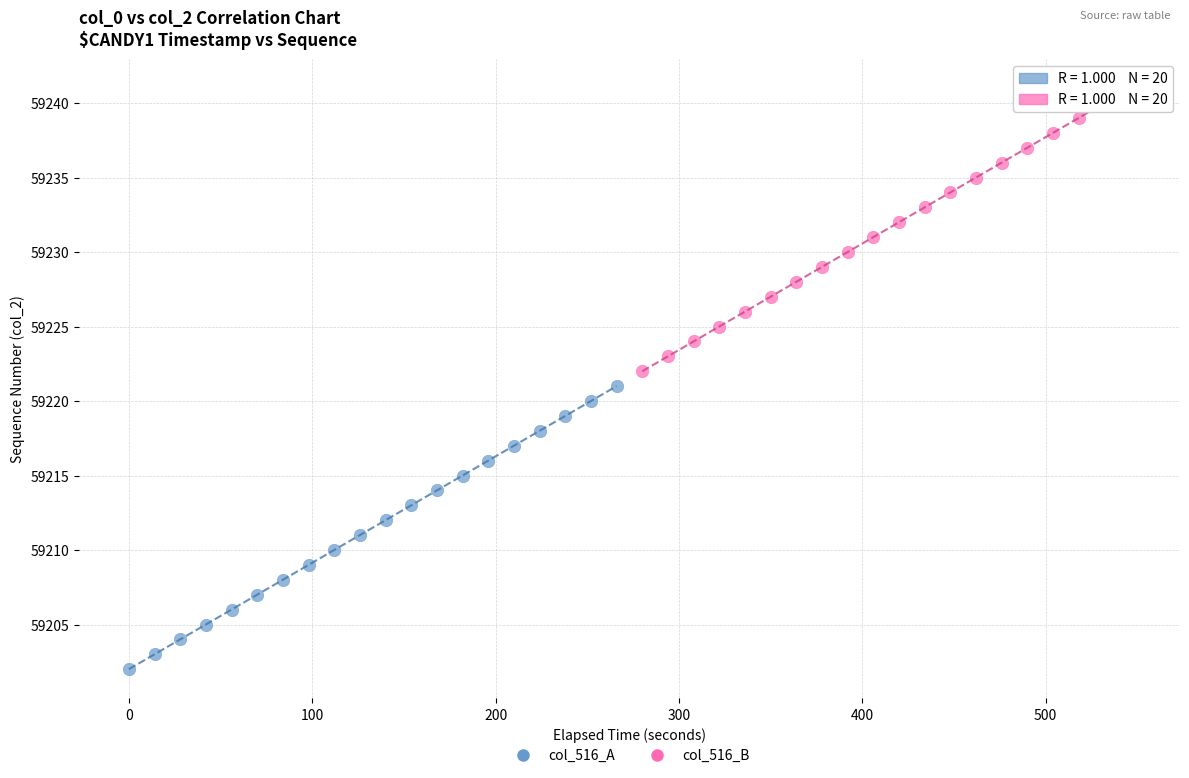

Which series reaches the minimum Y coordinate?

col_516_A